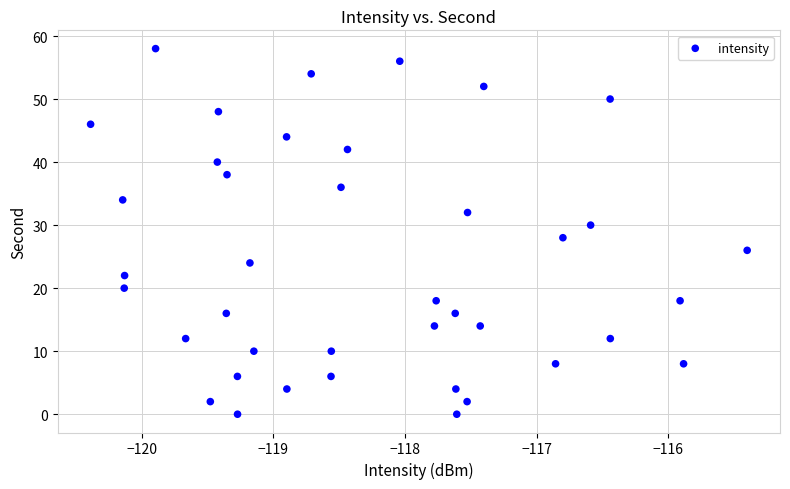

What is the range of Y values (max minus min)?

58